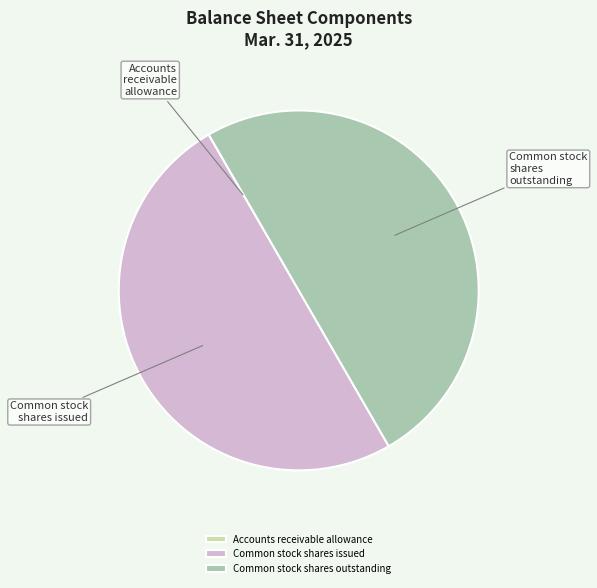

The Common stock shares outstanding slice represents 38% of the pie. True or false?

False